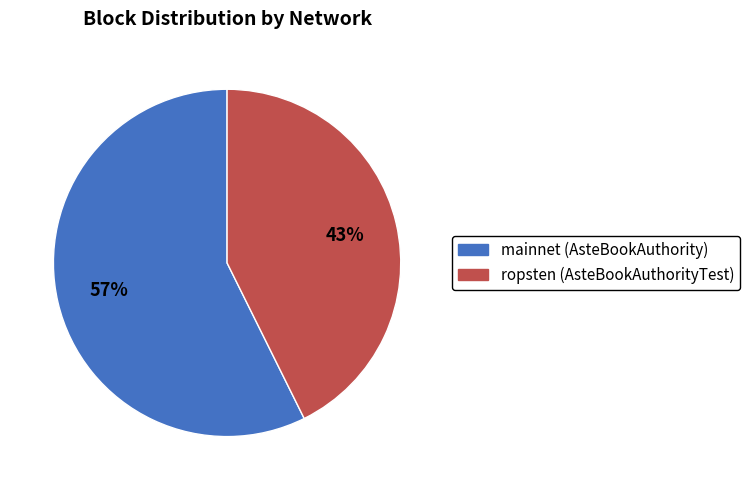

Is ropsten (AsteBookAuthorityTest) the majority of the pie?

No